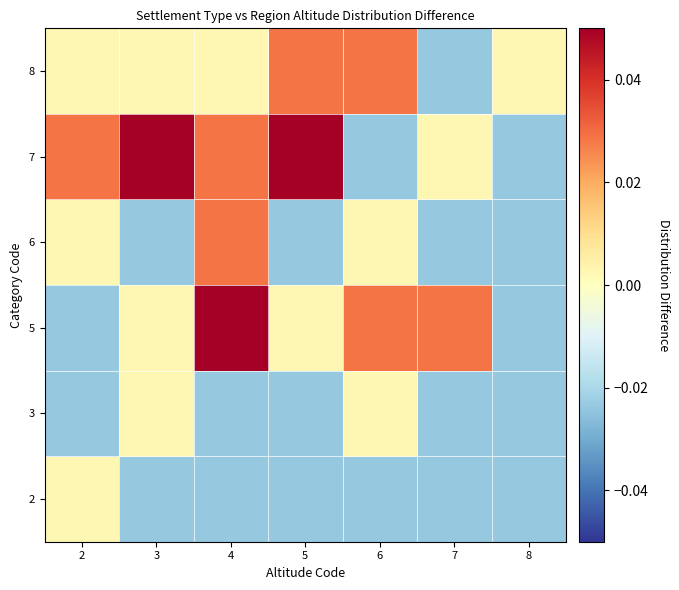

What is the spread (max minus min) of values at 2?

0.1